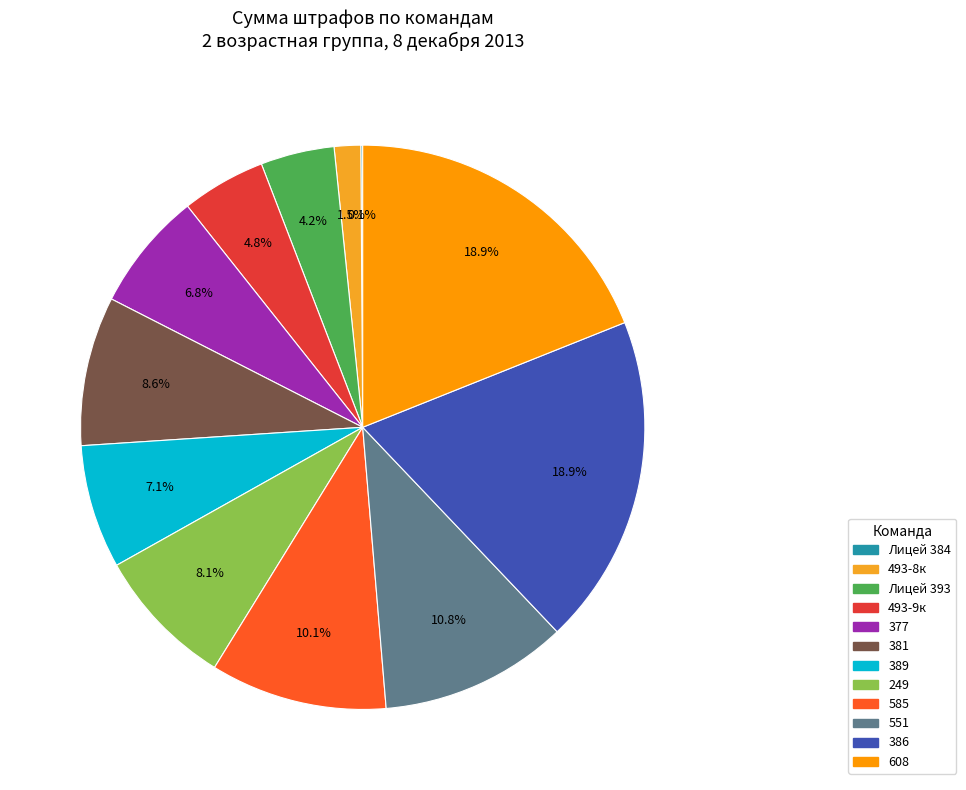

Does 493-8к account for over 50% of the chart?

No